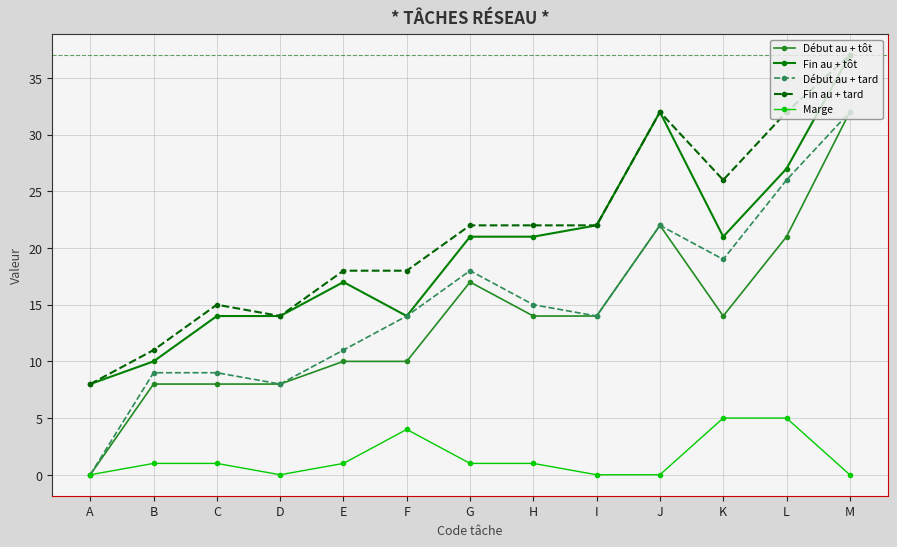

True or false: Fin au + tard and Début au + tard intersect in this chart.

False